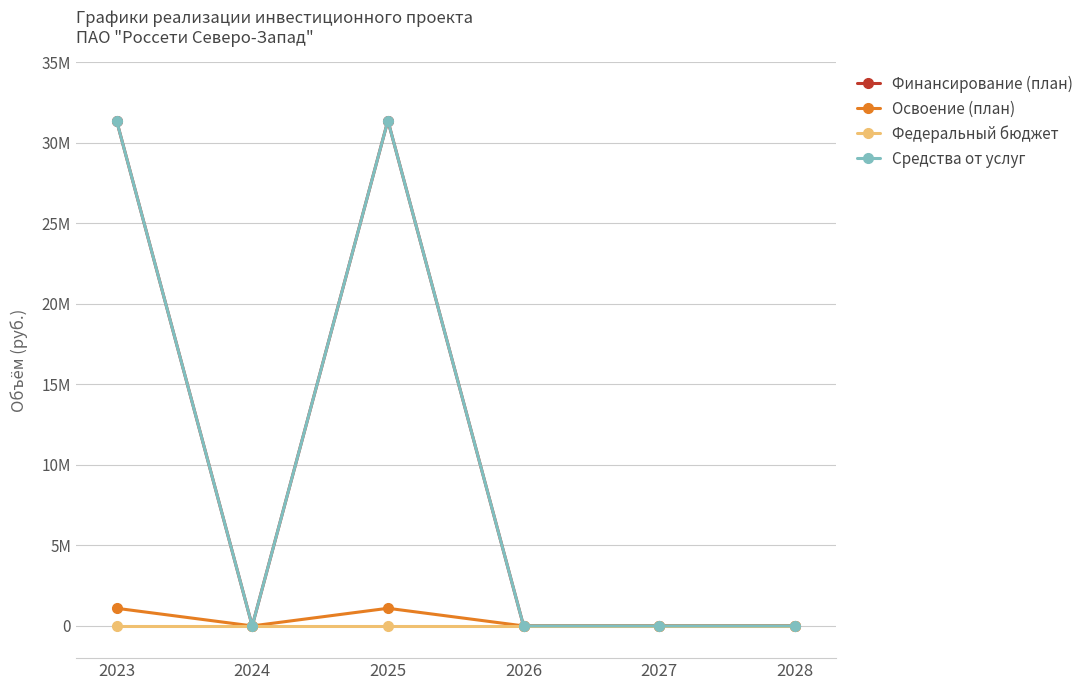

At which category is the sum across all series the highest?

2023